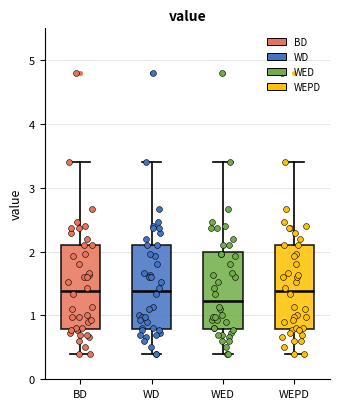

Where does the median line of the box for WD sit on the y-axis? The values are not printed on the chart, so give them approximately, as read against the axis.

1.4